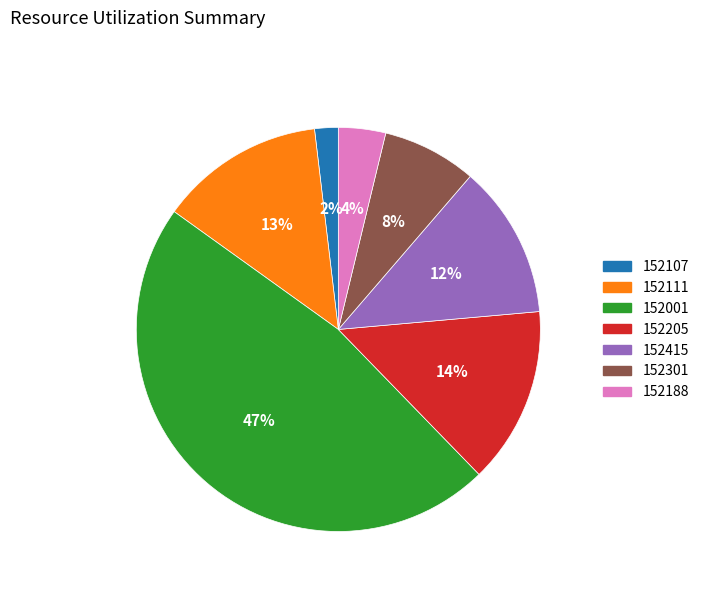

Does 152301 represent more than half of the total?

No